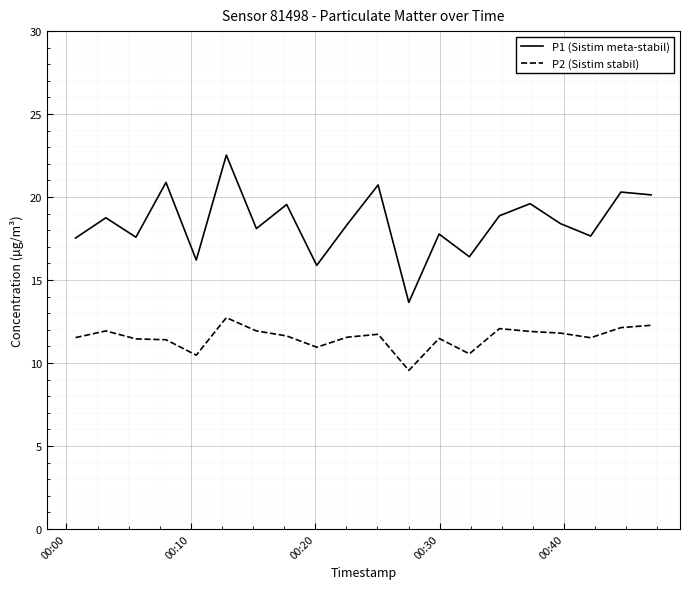

True or false: P2 (Sistim stabil) and P1 (Sistim meta-stabil) intersect in this chart.

False